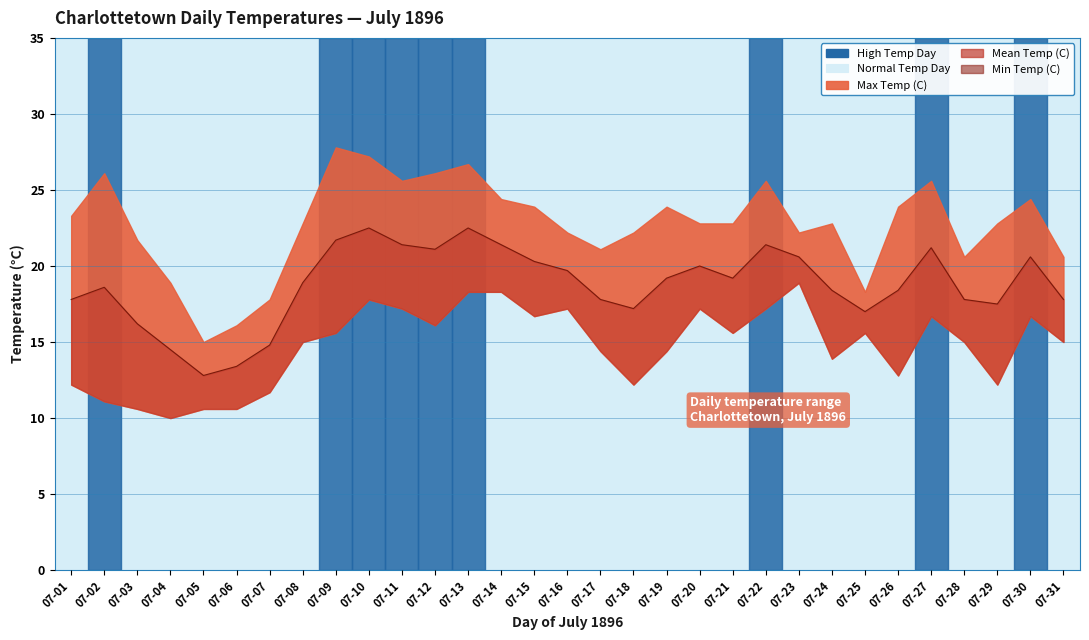

At which category is the sum across all series the highest?

07-10